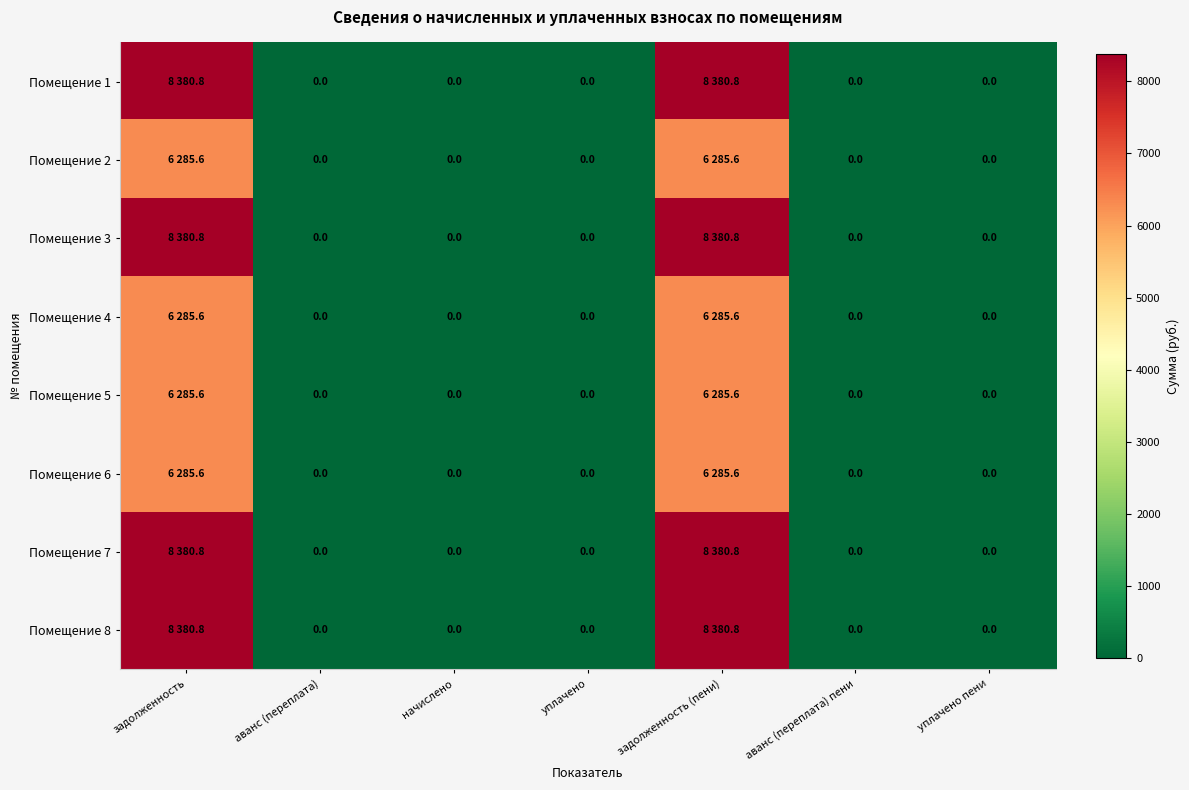

True or false: Помещение 4 has a value of 0.0 at аванс (переплата) пени.

True